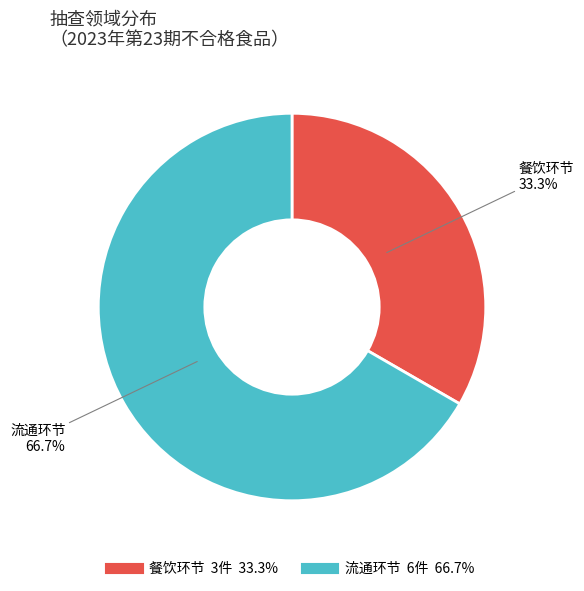

The 餐饮环节 slice represents 33% of the pie. True or false?

True